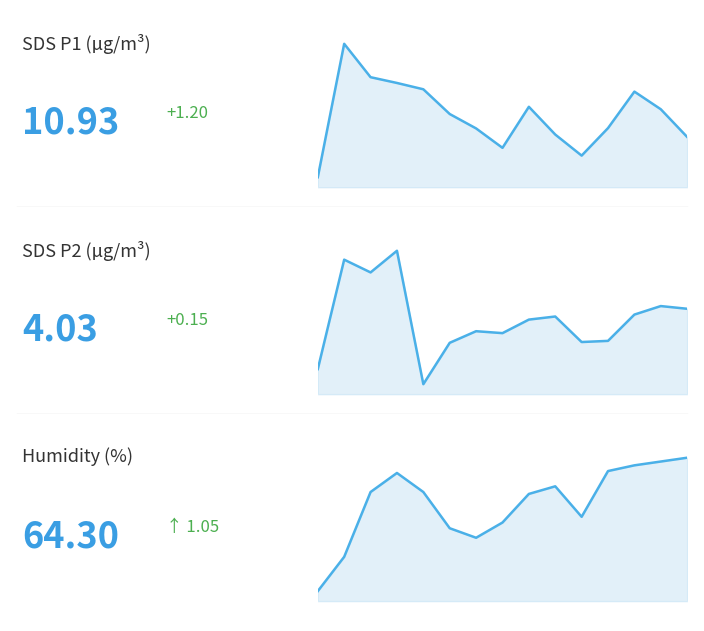

What is the difference between the second highest and minimum values in the Humidity series?

6.8